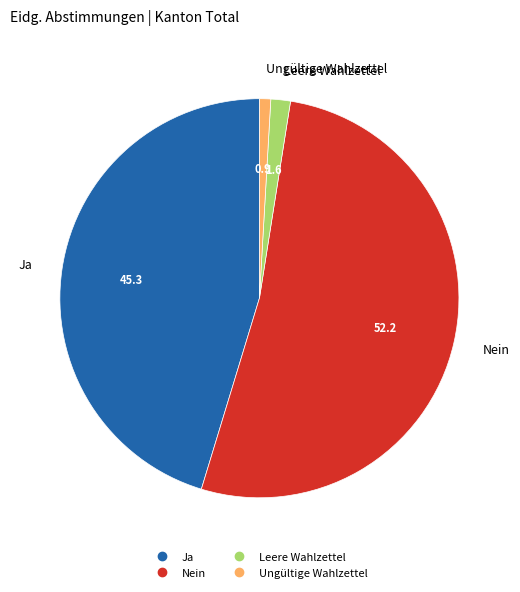

Which slice is the largest?

Nein